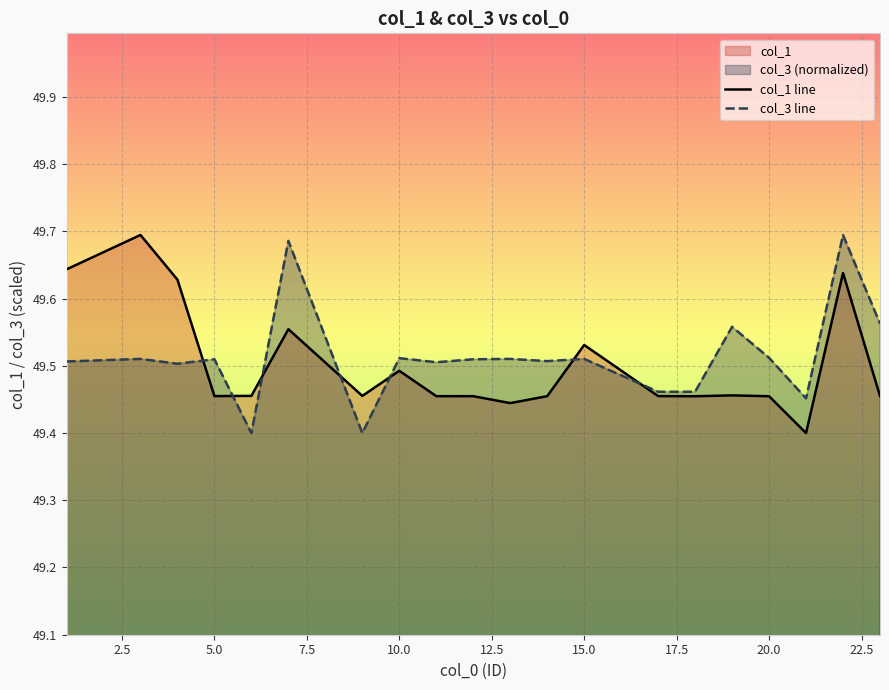

How many interior local peaks does the col_3 line series have?

8